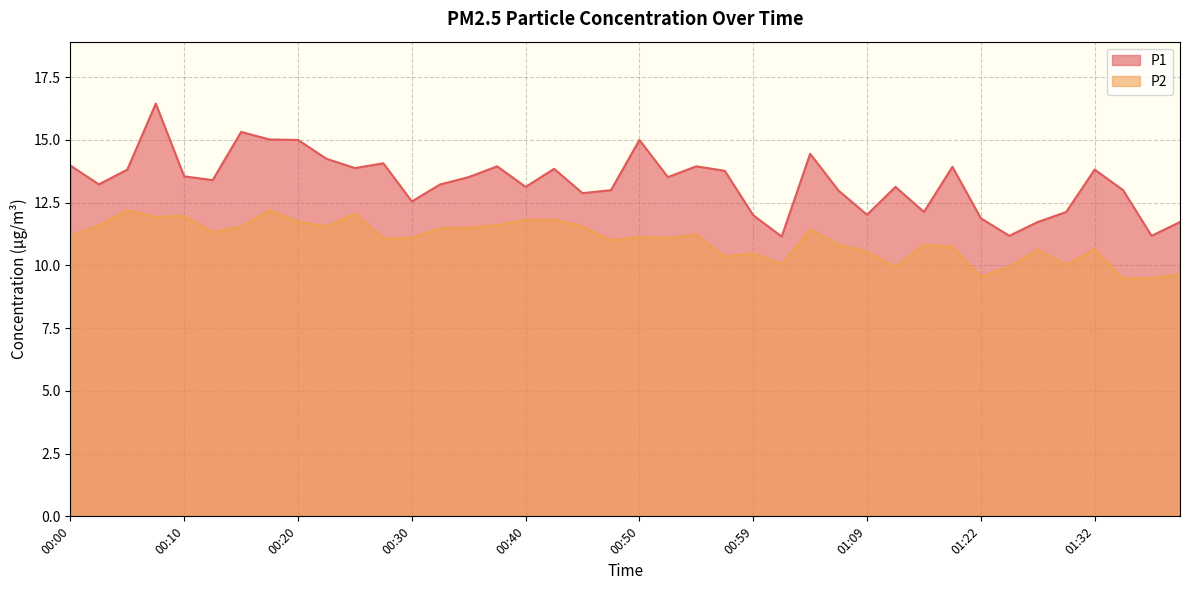

The value of P2 at 01:25 is 9.9. True or false?

True